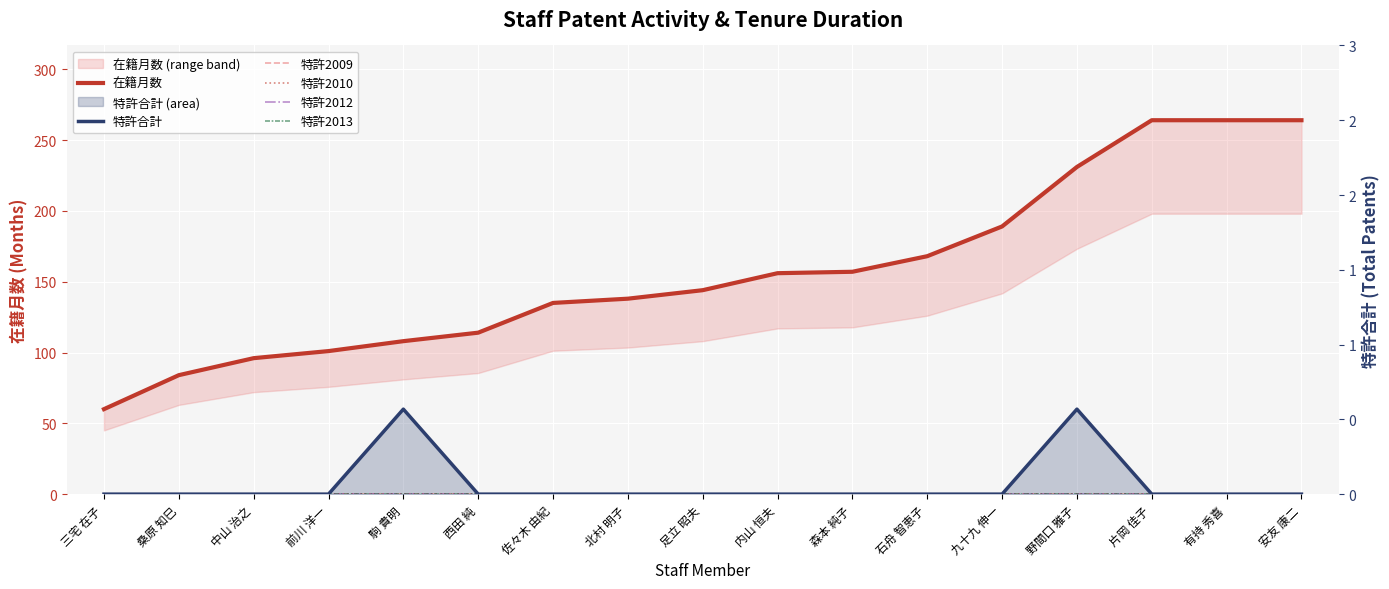

What is the label of the 9th point from the left?

足立 昭夫